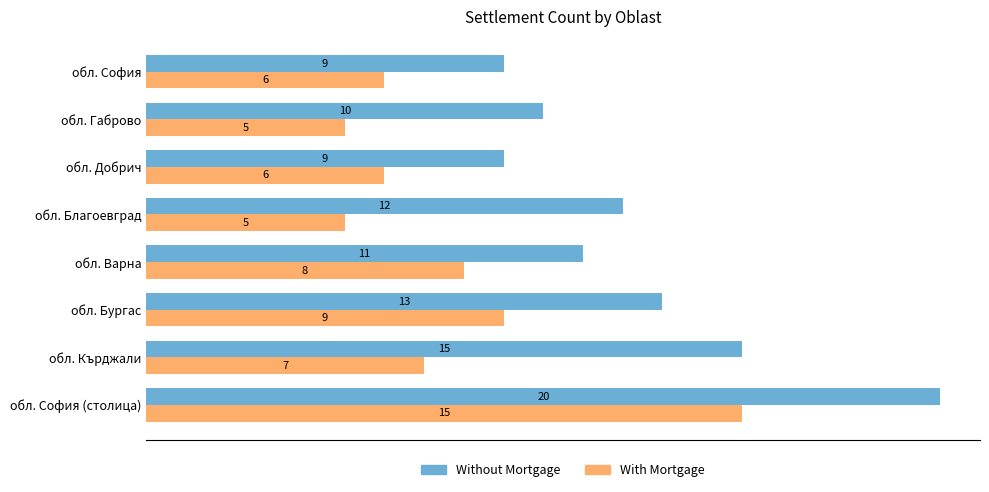

What is the sum of all Without Mortgage values?

99